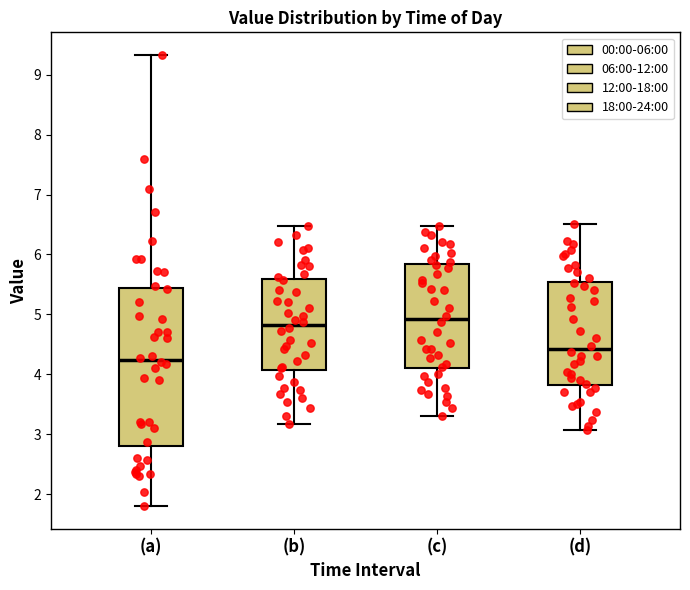

Which box is the tallest, from its lower edge to its upper edge?

(a)